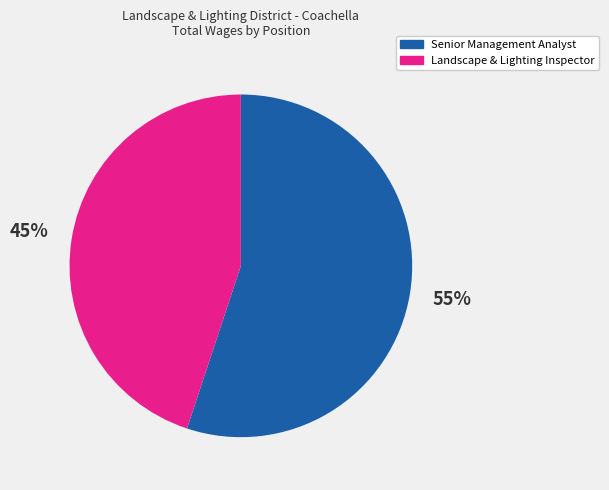

To the nearest percent, what is the difference between the largest and smallest slice percentages?

10%